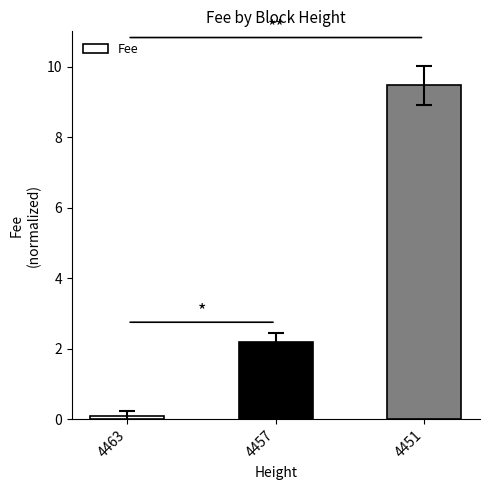

Which label corresponds to the largest value in the chart?

4451